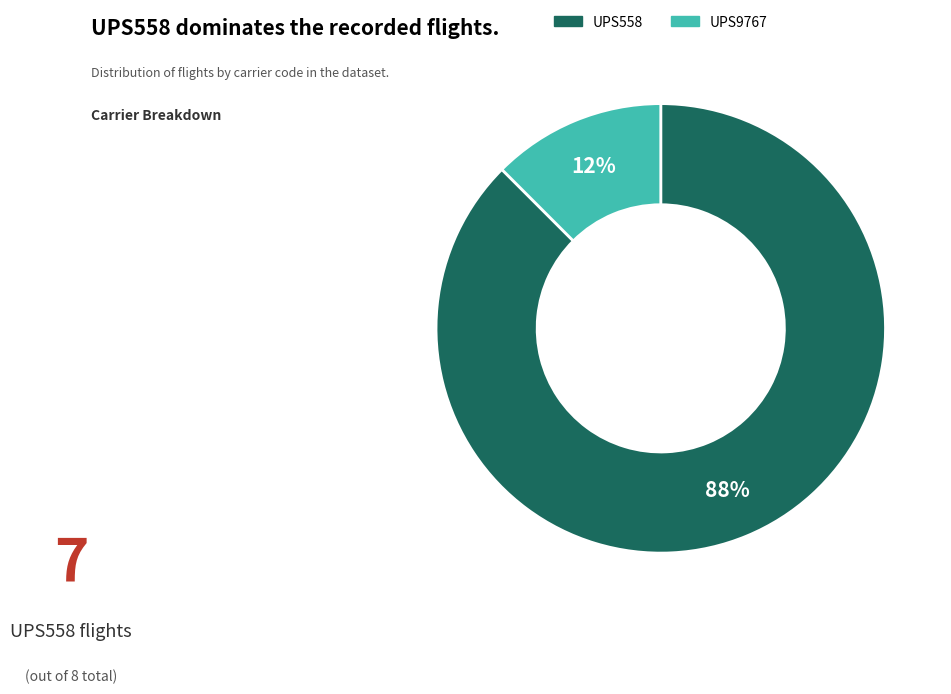

Which category accounts for the majority?

UPS558